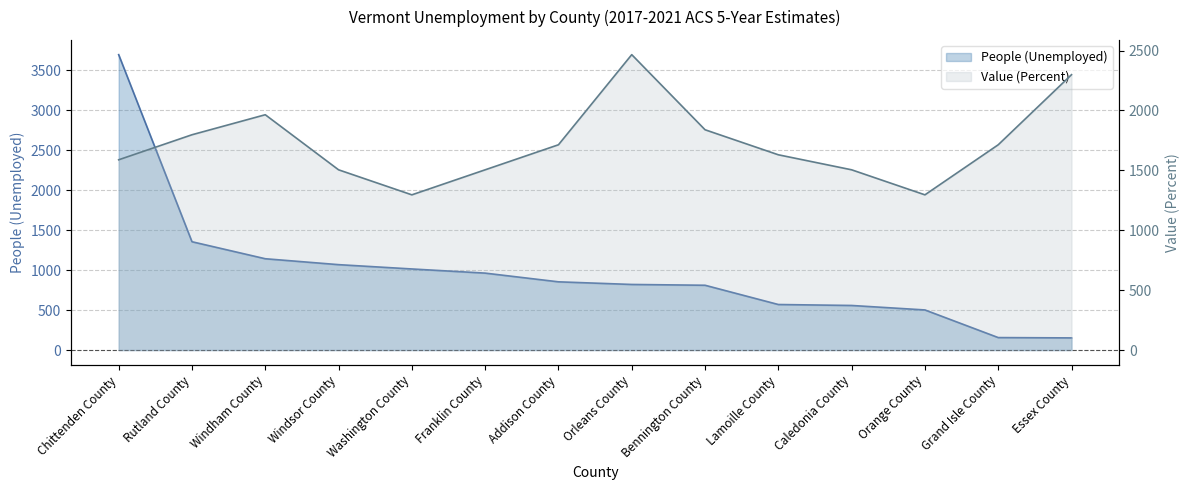

What is the difference between the Value (Percent) values at Chittenden County and Franklin County?

83.6